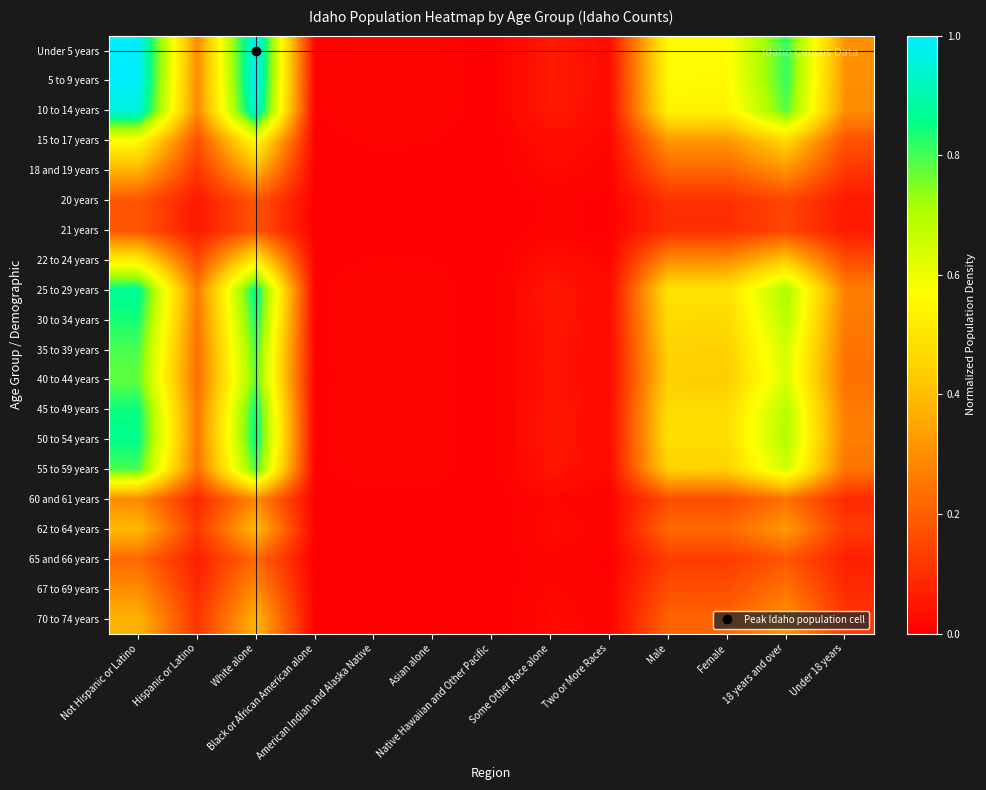

List the series in order of their peak value, highest first.

Under 5 years, 5 to 9 years, 10 to 14 years, 25 to 29 years, 50 to 54 years, 45 to 49 years, 30 to 34 years, 55 to 59 years, 35 to 39 years, 40 to 44 years, 15 to 17 years, 22 to 24 years, 62 to 64 years, 18 and 19 years, 70 to 74 years, 67 to 69 years, 60 and 61 years, 65 and 66 years, 20 years, 21 years